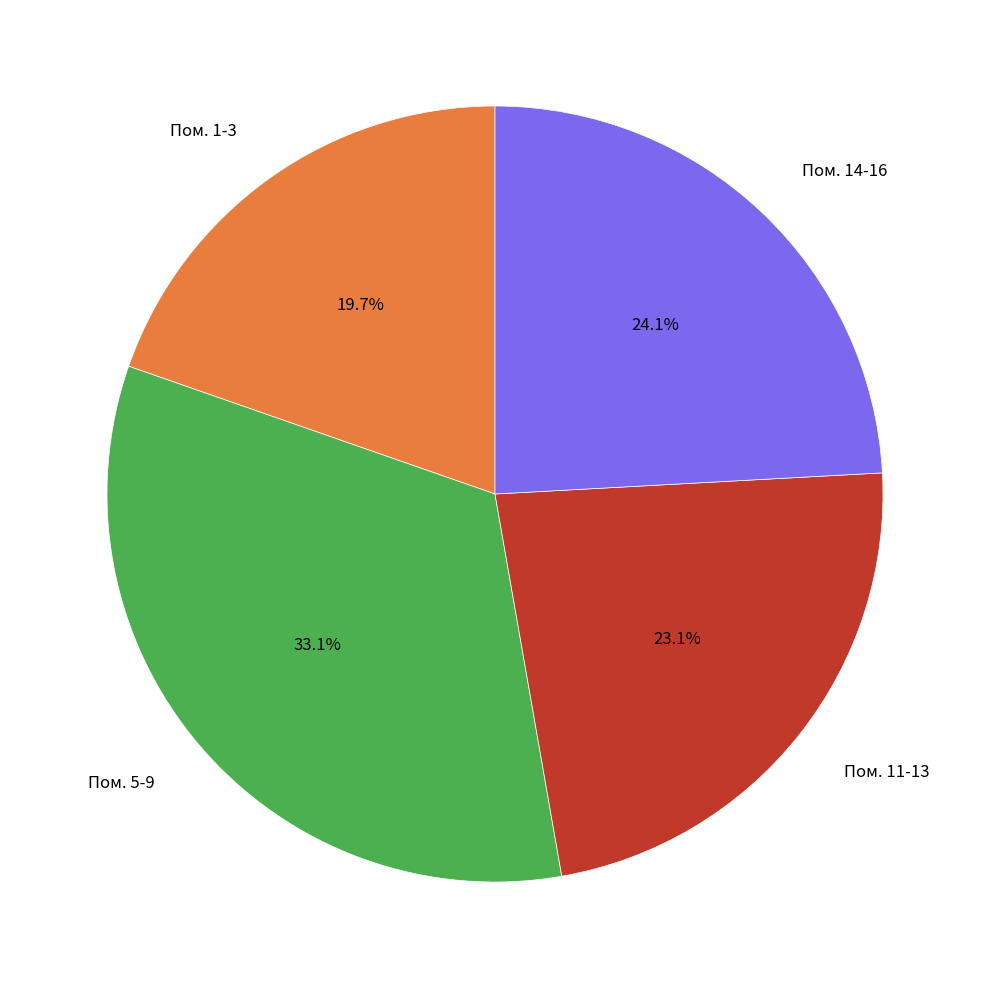

Is there a majority slice in this chart?

No